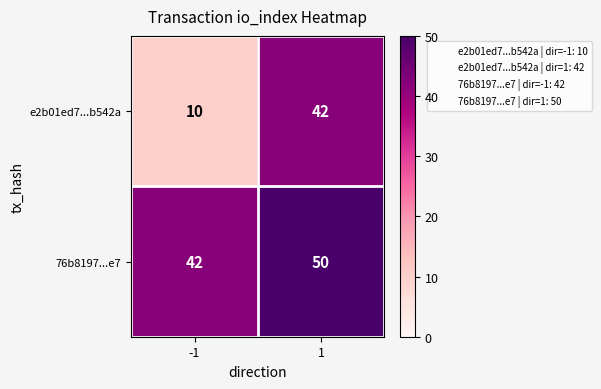

What is the approximate value of e2b01ed7...b542a at -1, to the nearest 5?

10